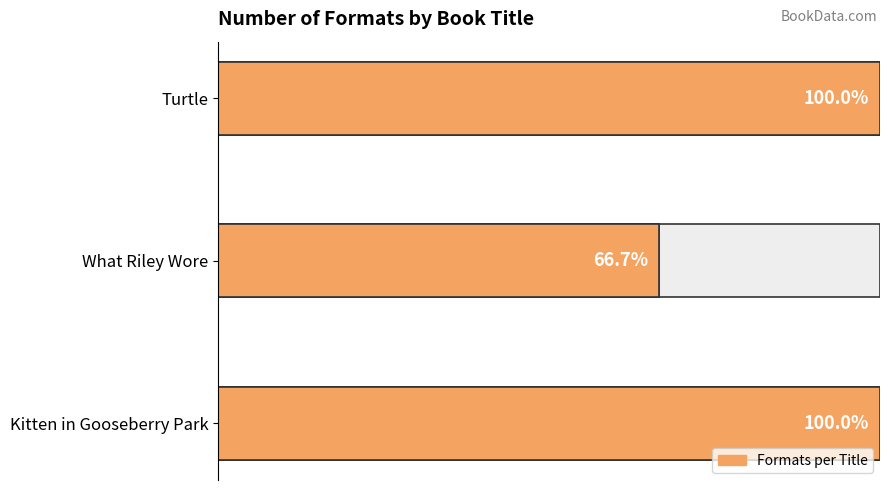

Count the number of data series in this chart.

1